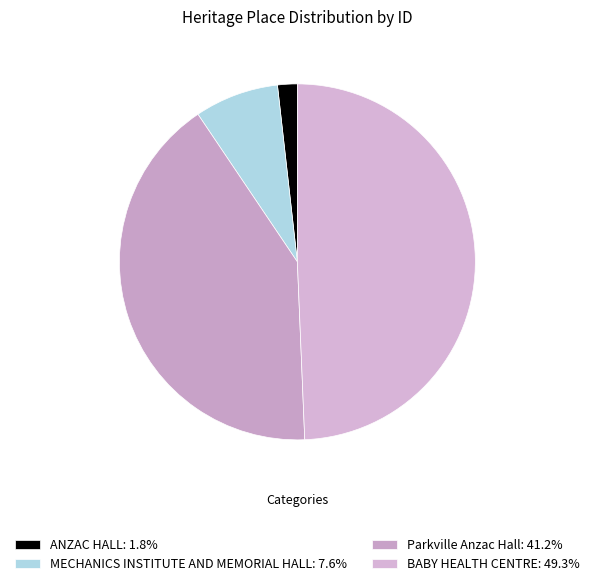

What is the largest slice in the pie chart?

BABY HEALTH CENTRE